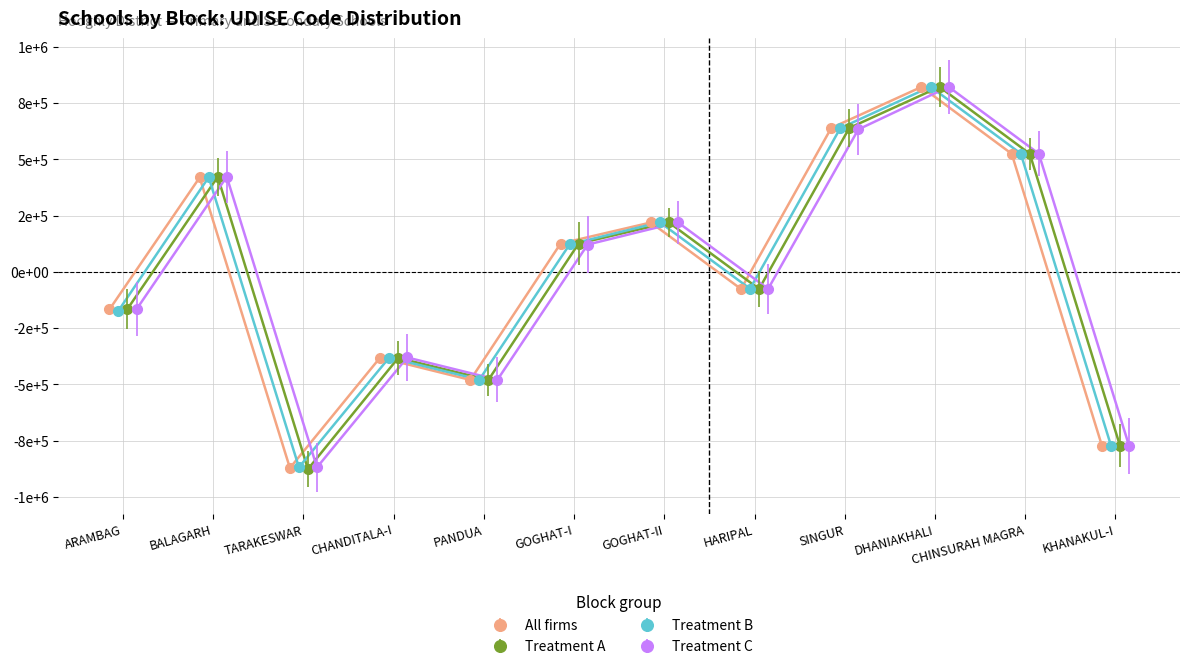

What is the value of the Treatment C point at the 10th from the left?

822142.3